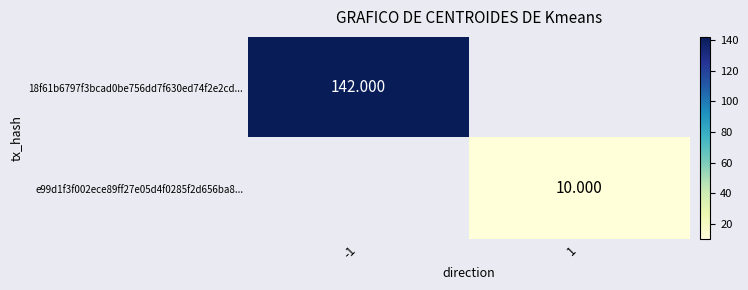

Is the value of 18f61b6797f3bcad0be756dd7f630ed74f2e2cd... at -1 greater than the value of e99d1f3f002ece89ff27e05d4f0285f2d656ba8... at 1?

Yes